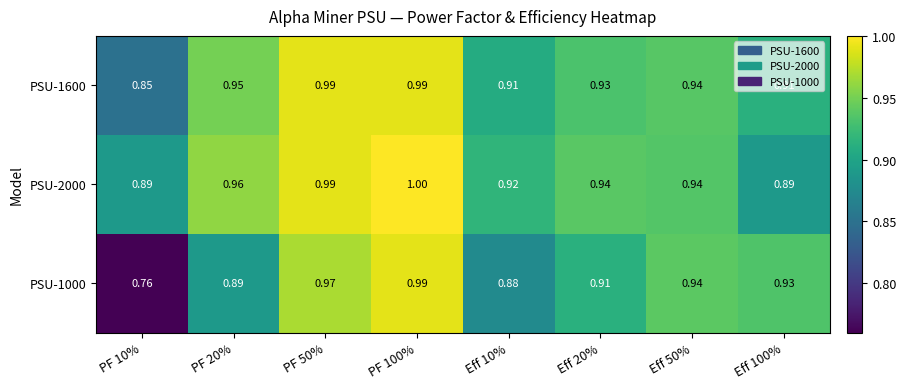

Is the value of PSU-1000 at PF 100% greater than the value of PSU-2000 at Eff 50%?

Yes